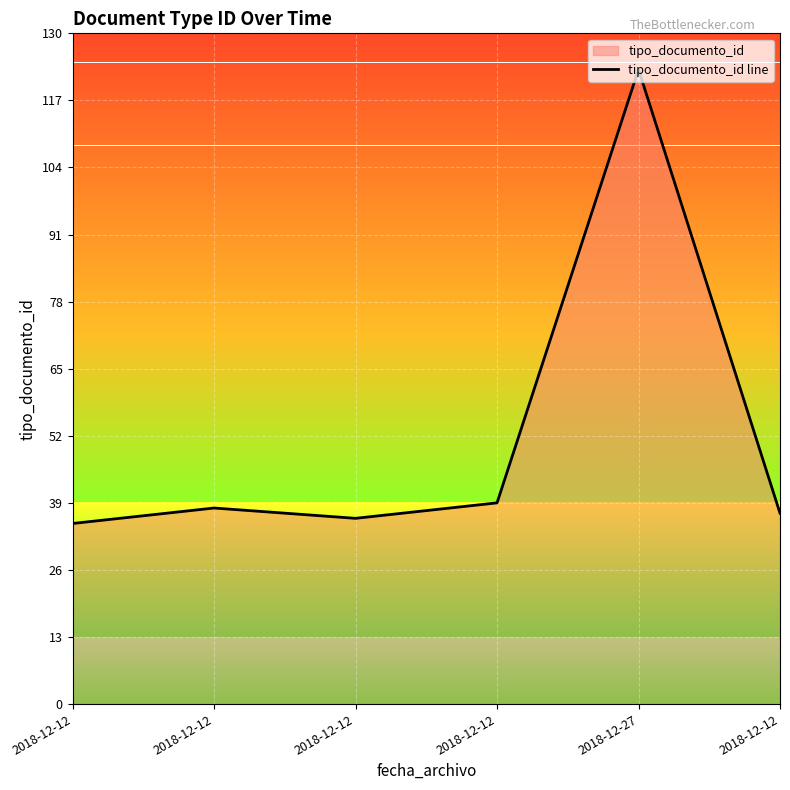

The chart shows a value of 123 at 2018-12-27. True or false?

True